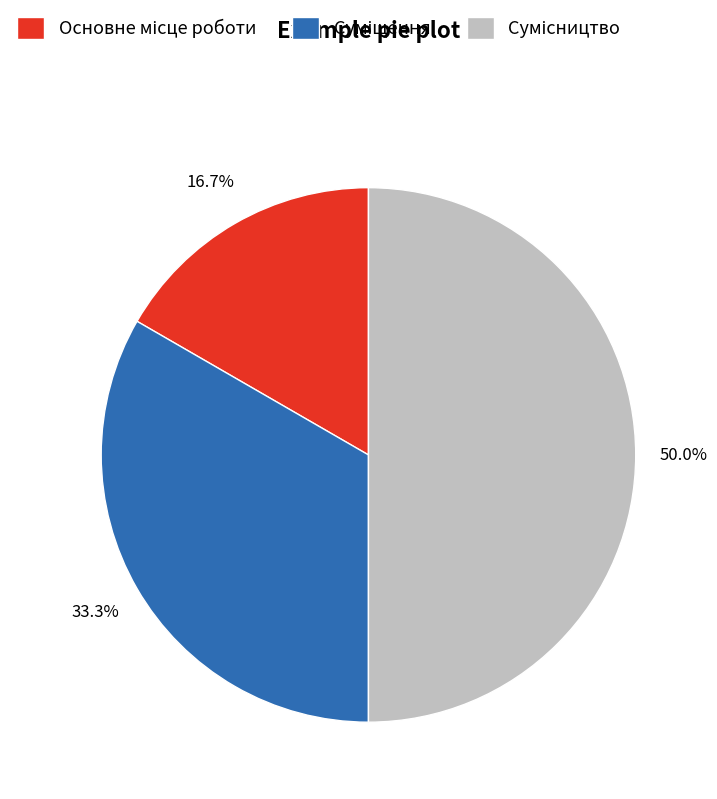

How many segments does this pie chart have?

3